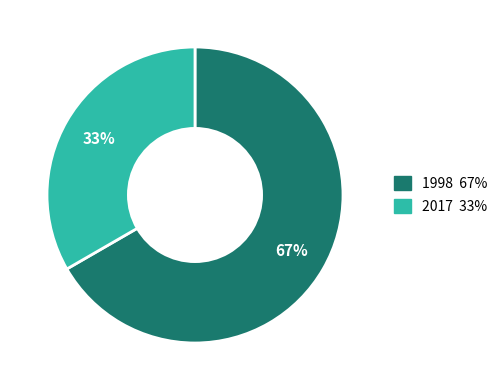

Is there a majority slice in this chart?

Yes